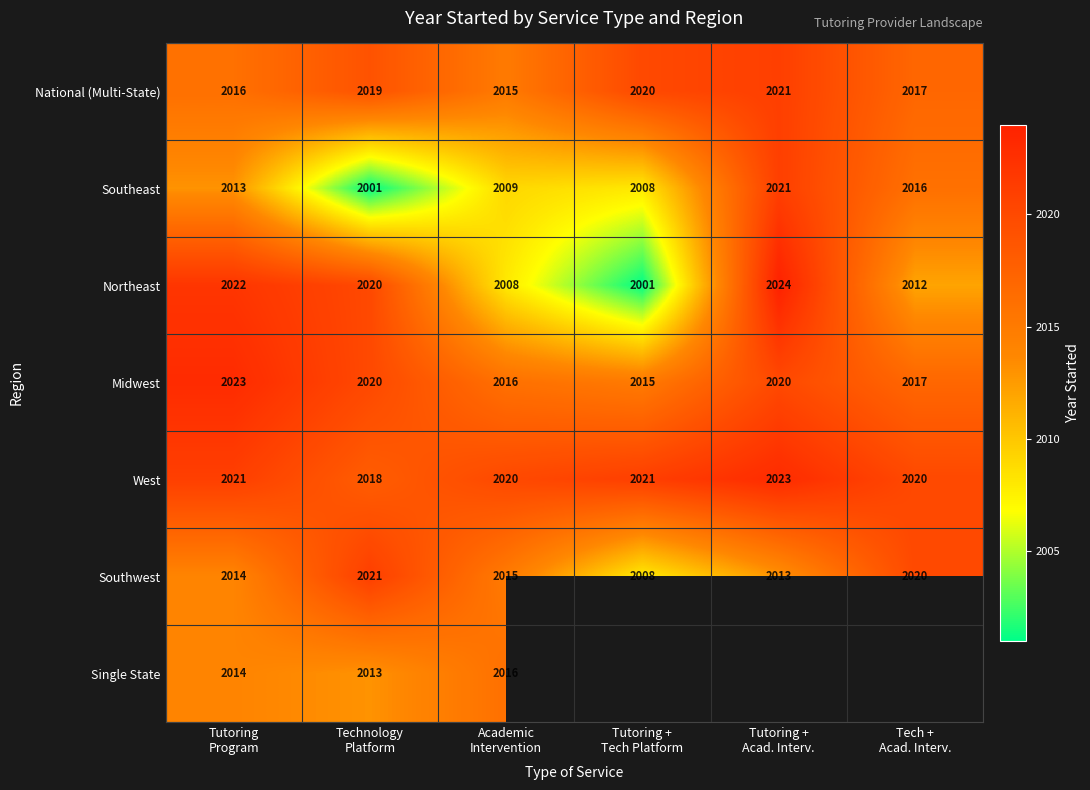

How many Midwest values are between 2016 and 2020?

4